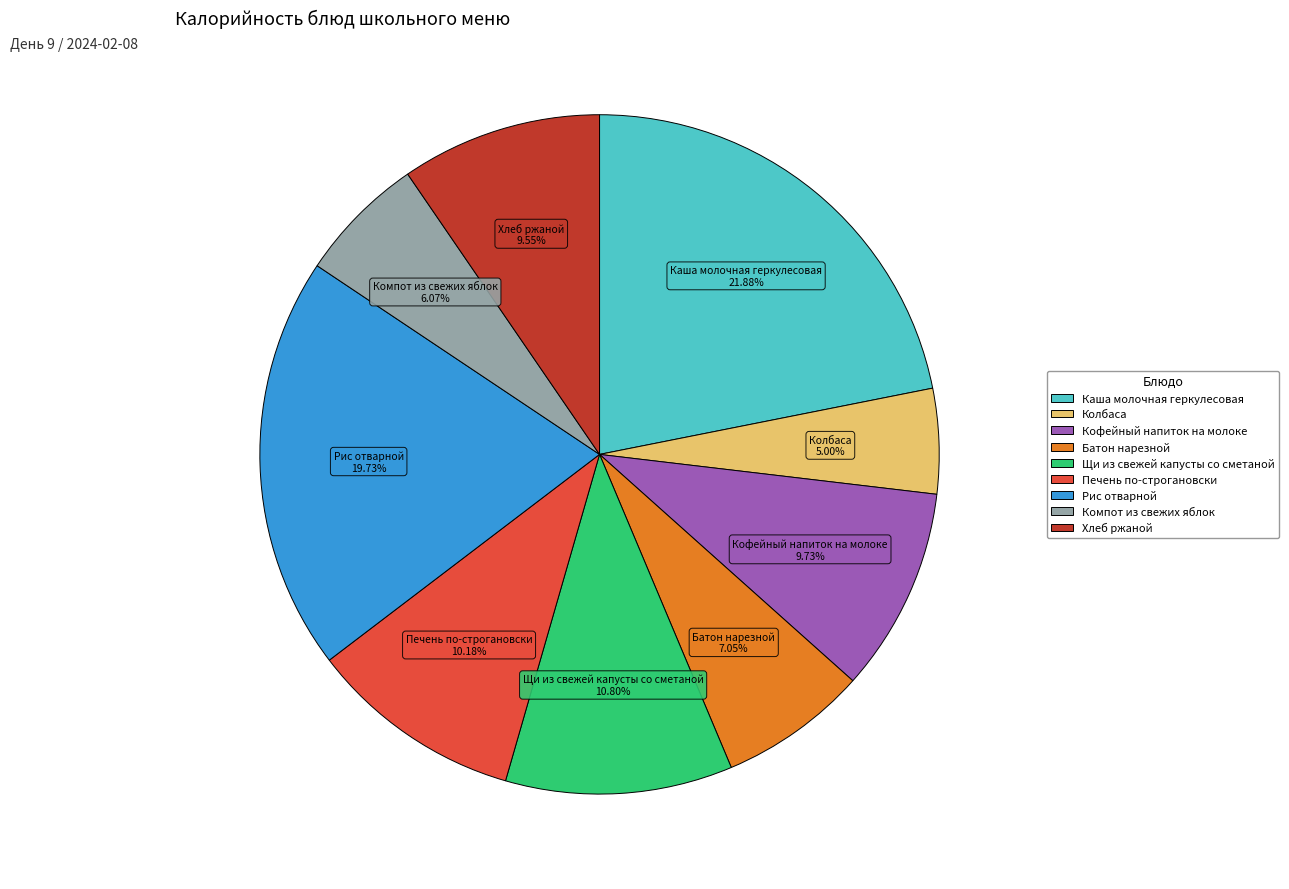

To the nearest percent, what is the combined percentage of Рис отварной and Батон нарезной?

27%